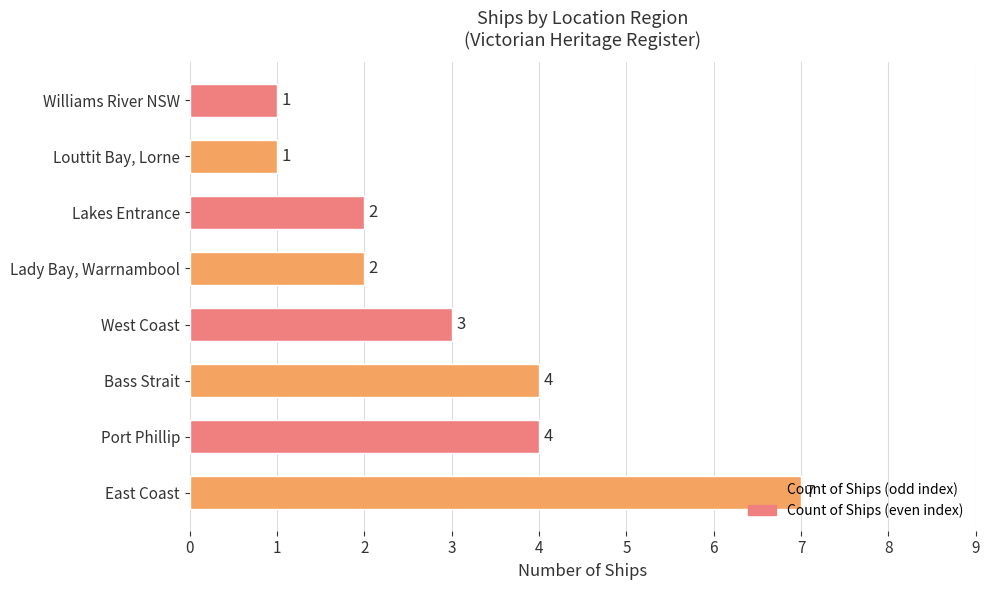

Count the values in the range 2 to 4.

5